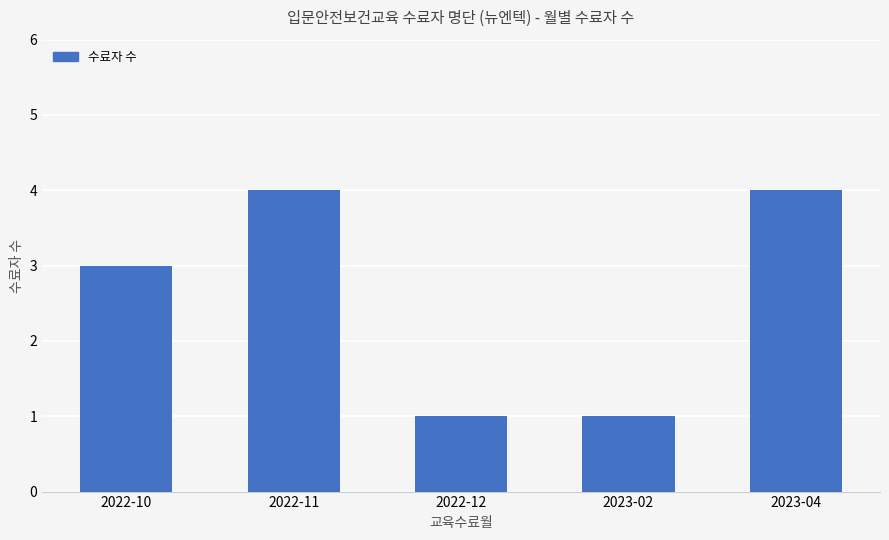

What is the label of the 2nd bar from the left?

2022-11